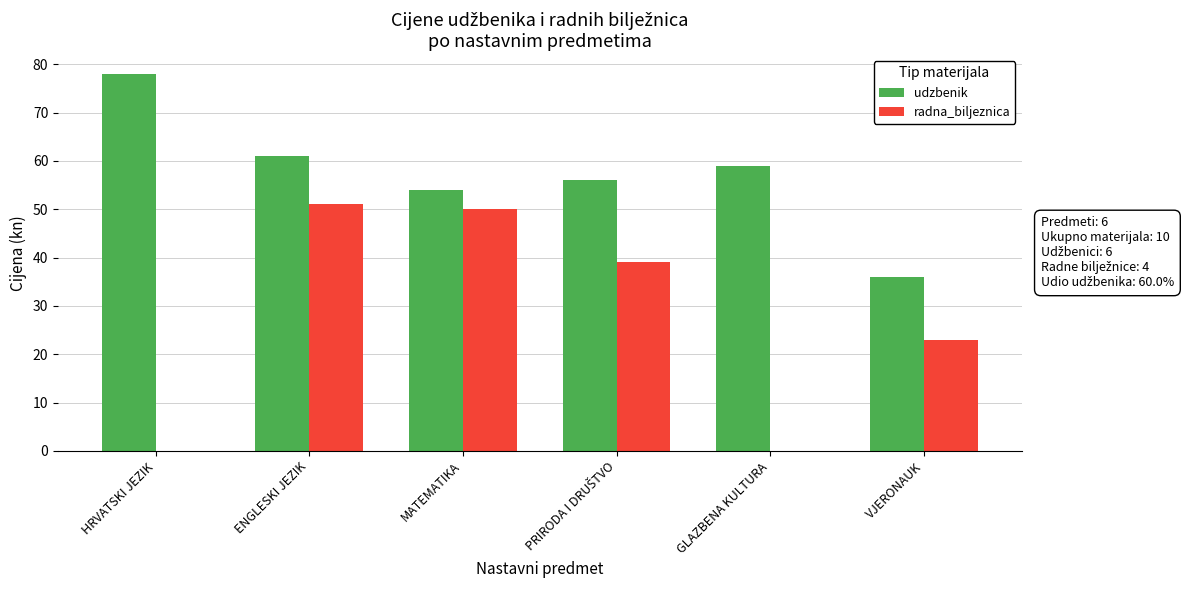

What is the maximum value shown in the chart?

78